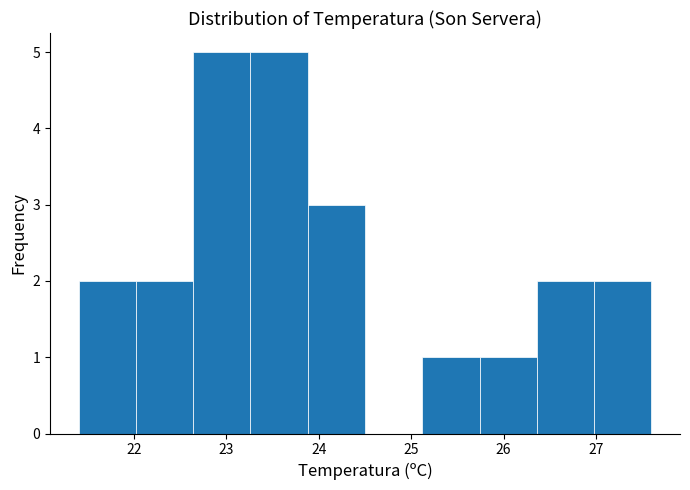

Reading left to right, list every bar in this chart as the range it spans on the x-axis followed by its height. Neither the bar edges nor the heights are printed on the chart, so give them approximately, as read against the axes.

21.40 to 22.02: 2
22.02 to 22.64: 2
22.64 to 23.26: 5
23.26 to 23.88: 5
23.88 to 24.50: 3
24.50 to 25.12: 0
25.12 to 25.74: 1
25.74 to 26.36: 1
26.36 to 26.98: 2
26.98 to 27.60: 2